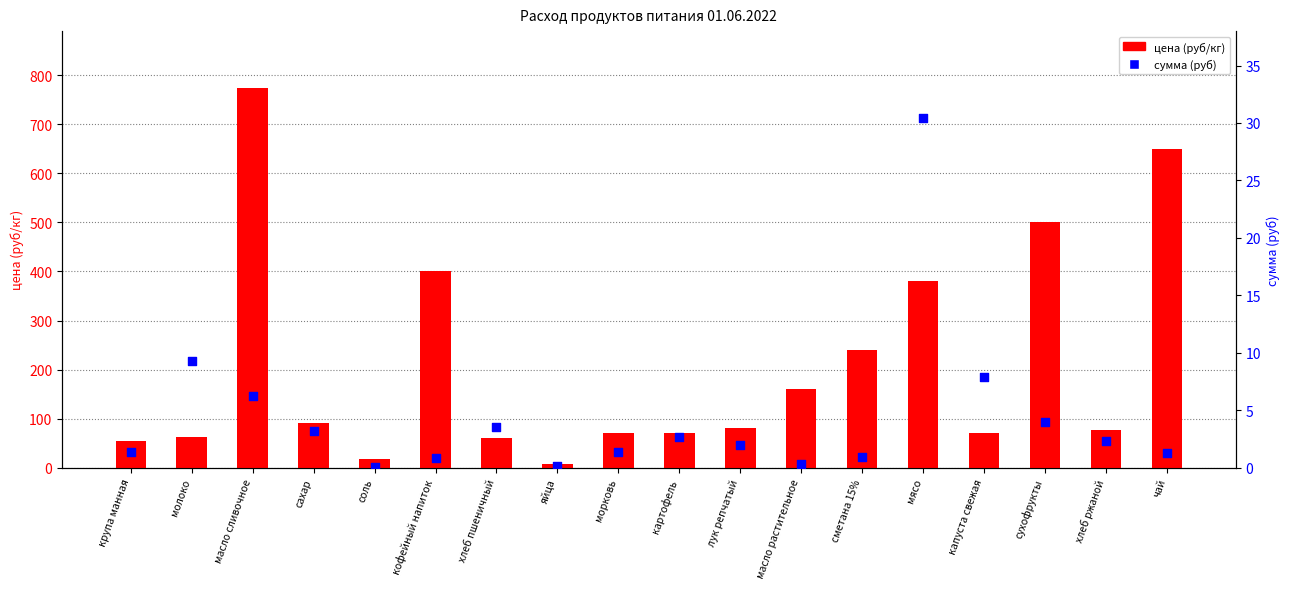

Is the value of сумма at сахар greater than the value of цена at масло сливочное?

No